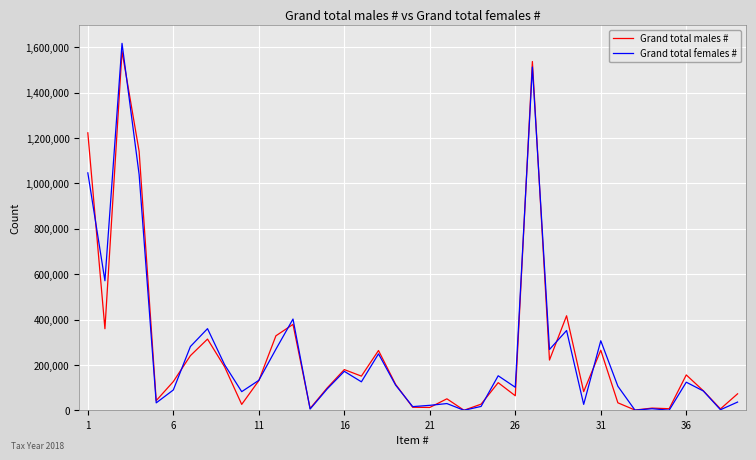

What is the greatest value displayed?

1617770